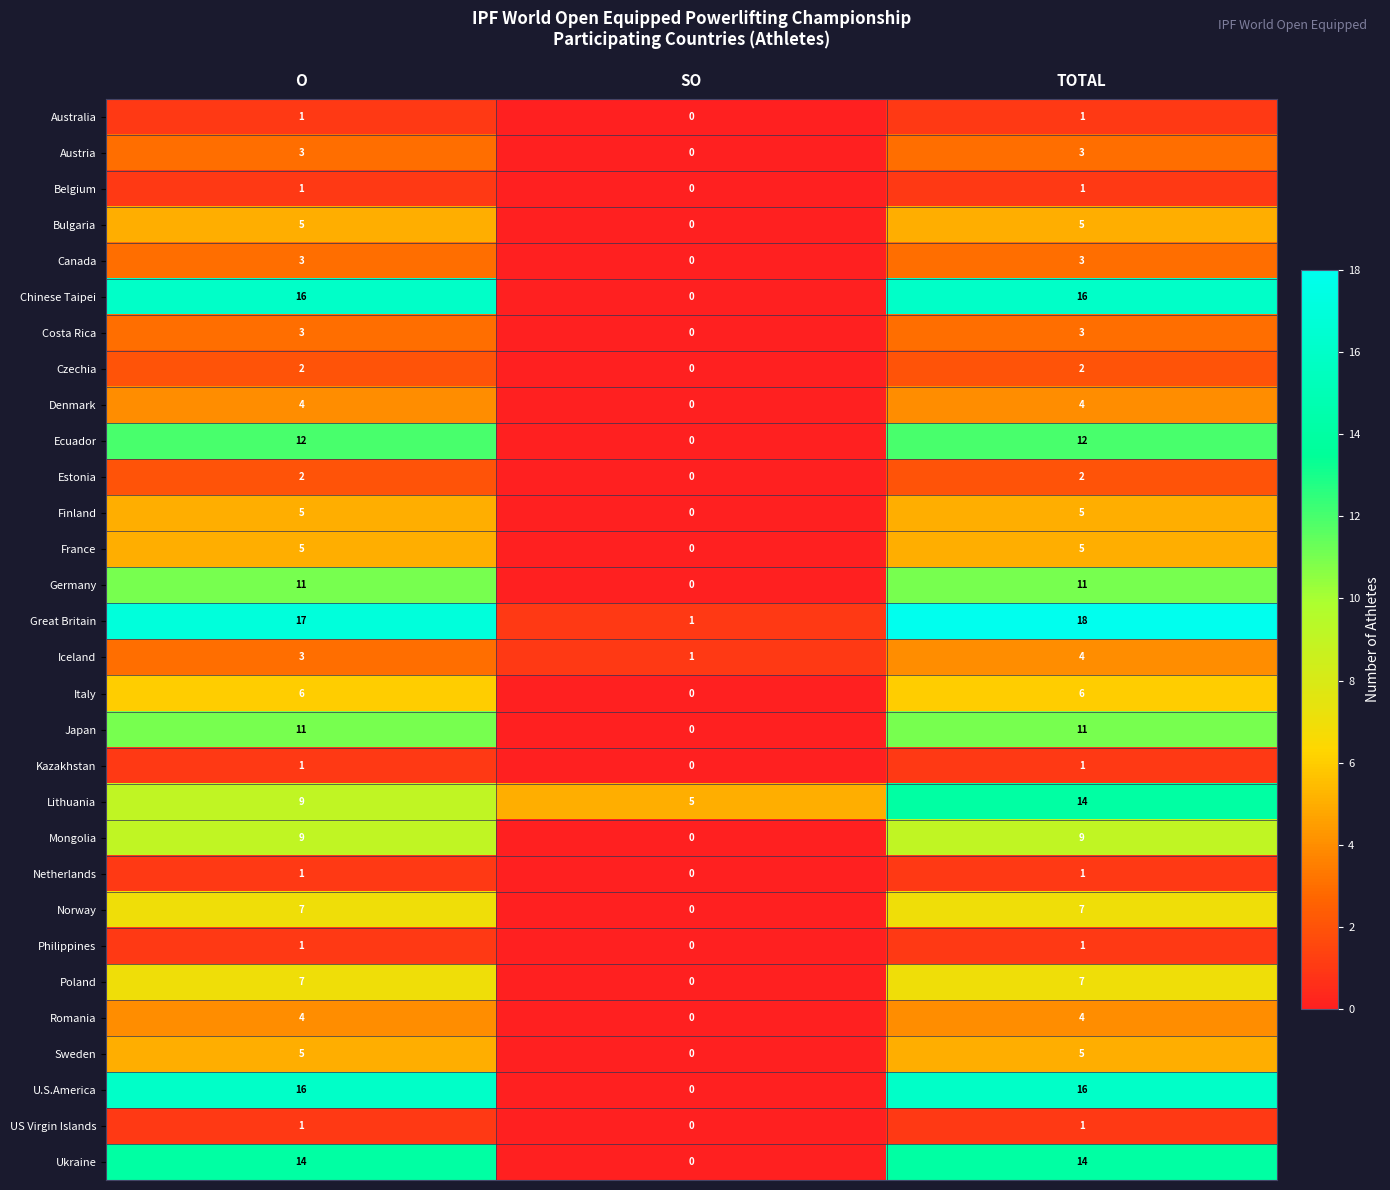

What is the greatest value displayed?

18